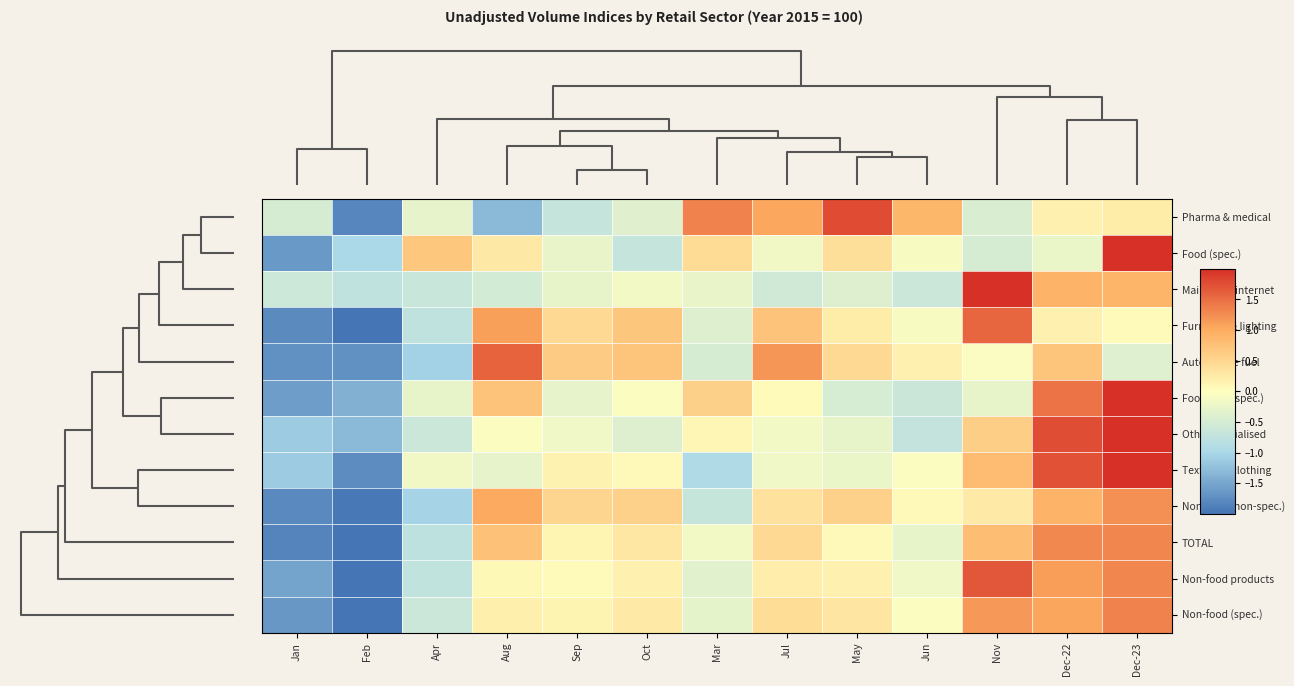

Reading right to left, what are all the values shown in this chart?

Pharma & medical: Dec-23=0.2	Dec-22=0.2	Nov=-0.5	Jun=0.9	May=1.8	Jul=1.0	Mar=1.3	Oct=-0.4	Sep=-0.7	Aug=-1.3	Apr=-0.3	Feb=-1.8	Jan=-0.5
Food (spec.): Dec-23=2.8	Dec-22=-0.2	Nov=-0.5	Jun=-0.1	May=0.4	Jul=-0.2	Mar=0.4	Oct=-0.7	Sep=-0.3	Aug=0.3	Apr=0.7	Feb=-1.0	Jan=-1.6
Mail order/internet: Dec-23=0.9	Dec-22=0.9	Nov=3.0	Jun=-0.6	May=-0.4	Jul=-0.5	Mar=-0.3	Oct=-0.1	Sep=-0.3	Aug=-0.5	Apr=-0.6	Feb=-0.7	Jan=-0.6
Furniture & lighting: Dec-23=0.1	Dec-22=0.2	Nov=1.6	Jun=-0.1	May=0.2	Jul=0.7	Mar=-0.4	Oct=0.7	Sep=0.5	Aug=1.1	Apr=-0.8	Feb=-2.0	Jan=-1.8
Automotive fuel: Dec-23=-0.4	Dec-22=0.7	Nov=-0.1	Jun=0.2	May=0.5	Jul=1.2	Mar=-0.5	Oct=0.7	Sep=0.6	Aug=1.6	Apr=-1.1	Feb=-1.7	Jan=-1.7
Food (non-spec.): Dec-23=2.2	Dec-22=1.5	Nov=-0.3	Jun=-0.6	May=-0.5	Jul=0.1	Mar=0.6	Oct=-0.0	Sep=-0.3	Aug=0.7	Apr=-0.3	Feb=-1.4	Jan=-1.6
Other specialised: Dec-23=2.3	Dec-22=1.8	Nov=0.6	Jun=-0.7	May=-0.3	Jul=-0.1	Mar=0.1	Oct=-0.4	Sep=-0.2	Aug=-0.0	Apr=-0.6	Feb=-1.3	Jan=-1.1
Textiles & clothing: Dec-23=2.0	Dec-22=1.7	Nov=0.8	Jun=-0.0	May=-0.2	Jul=-0.2	Mar=-0.9	Oct=0.1	Sep=0.1	Aug=-0.3	Apr=-0.2	Feb=-1.8	Jan=-1.1
Non-food (non-spec.): Dec-23=1.2	Dec-22=0.9	Nov=0.3	Jun=0.1	May=0.6	Jul=0.4	Mar=-0.7	Oct=0.6	Sep=0.5	Aug=1.0	Apr=-1.0	Feb=-2.0	Jan=-1.8
TOTAL: Dec-23=1.3	Dec-22=1.3	Nov=0.8	Jun=-0.3	May=0.1	Jul=0.5	Mar=-0.1	Oct=0.3	Sep=0.1	Aug=0.7	Apr=-0.8	Feb=-2.0	Jan=-1.8
Non-food products: Dec-23=1.3	Dec-22=1.1	Nov=1.7	Jun=-0.2	May=0.2	Jul=0.2	Mar=-0.3	Oct=0.2	Sep=0.1	Aug=0.1	Apr=-0.7	Feb=-2.0	Jan=-1.5
Non-food (spec.): Dec-23=1.3	Dec-22=1.1	Nov=1.2	Jun=-0.0	May=0.3	Jul=0.4	Mar=-0.3	Oct=0.3	Sep=0.1	Aug=0.2	Apr=-0.6	Feb=-2.3	Jan=-1.6